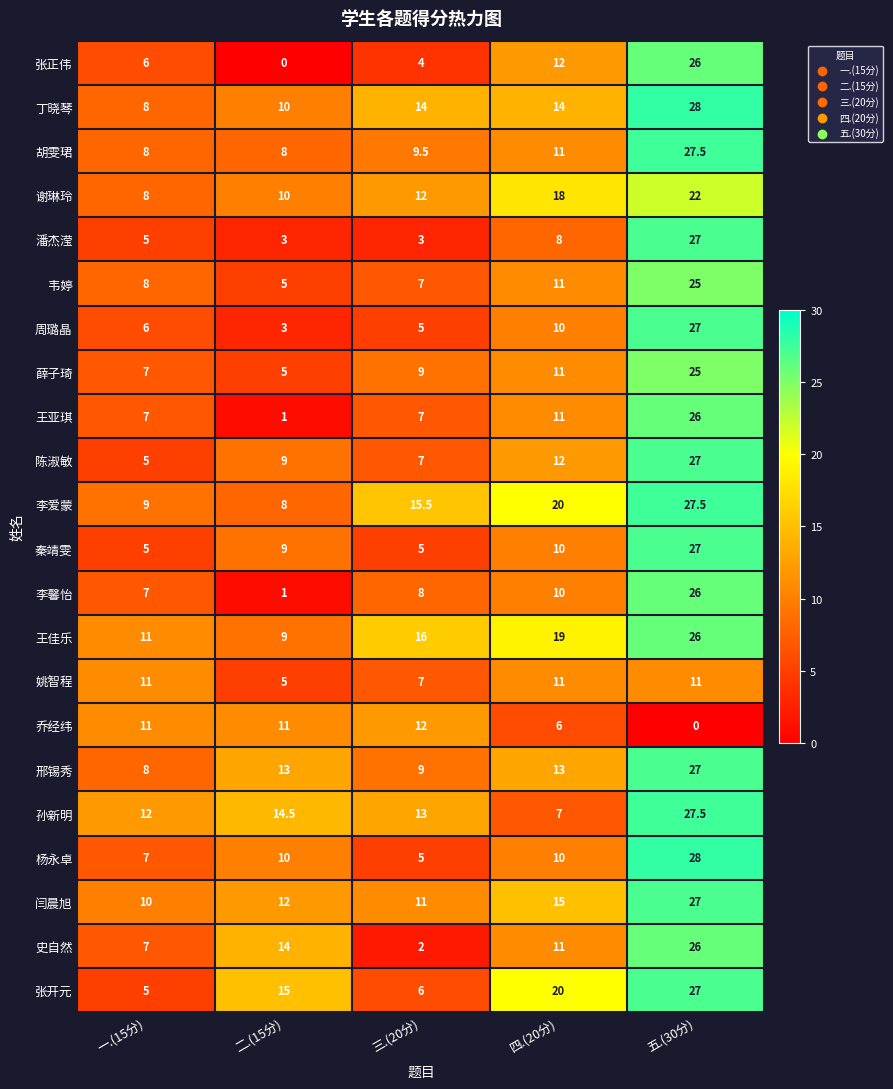

What is the difference between the second highest and minimum values in the 张正伟 series?

12.0